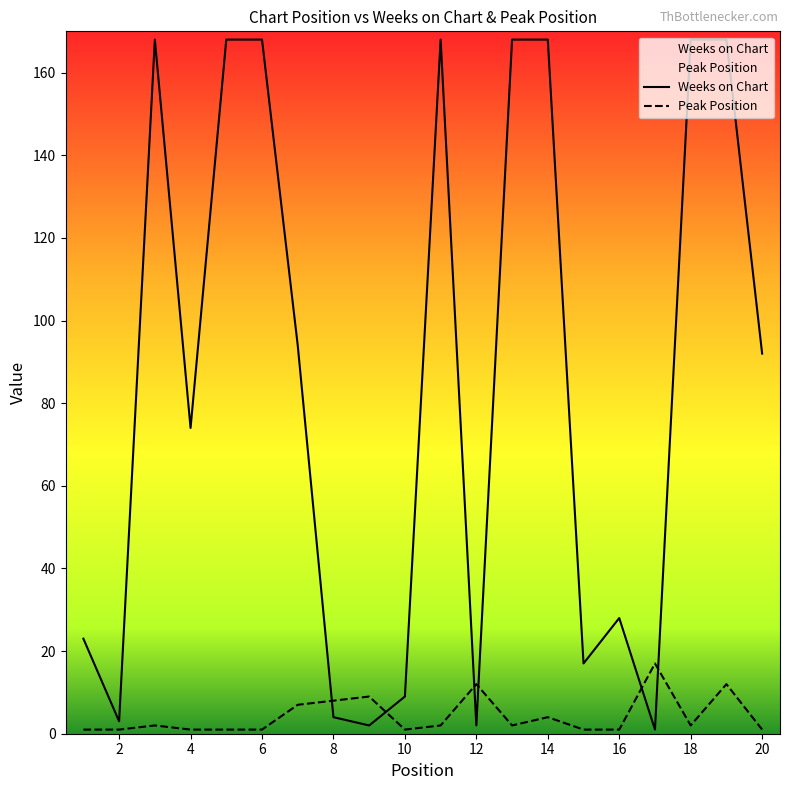

Which series changed the most between 12 and 15?

Weeks on Chart